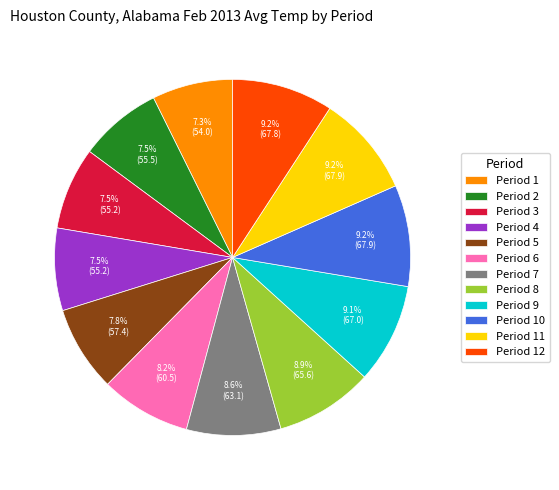

Is Period 10 the majority of the pie?

No